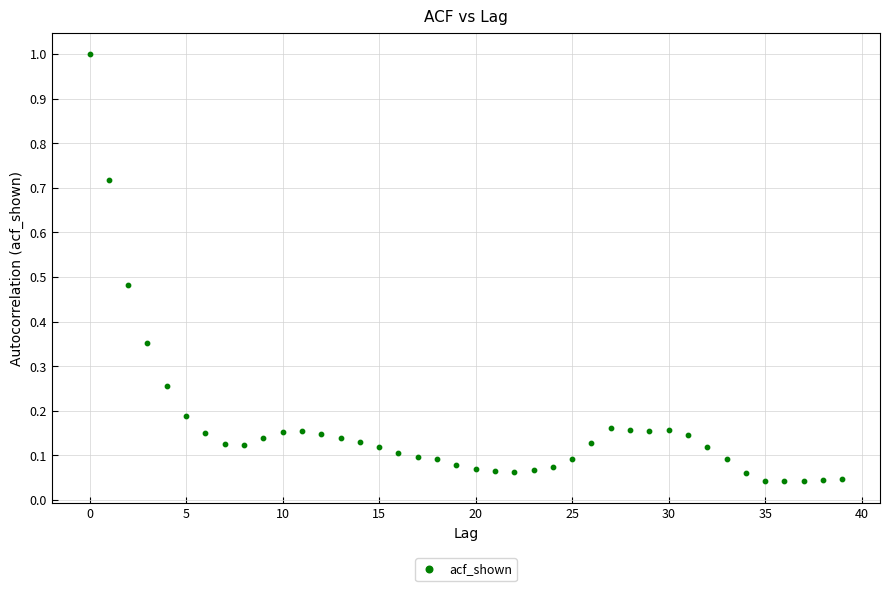

What is the range of Y values (max minus min)?

1.0